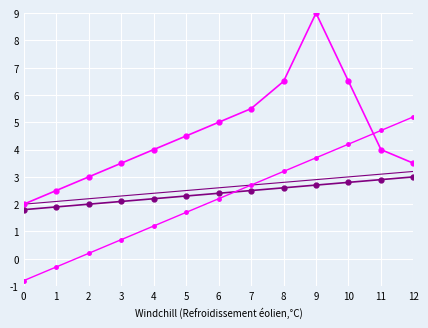

The Stanje 31. prosinca series shows 1.6 at 8. True or false?

False